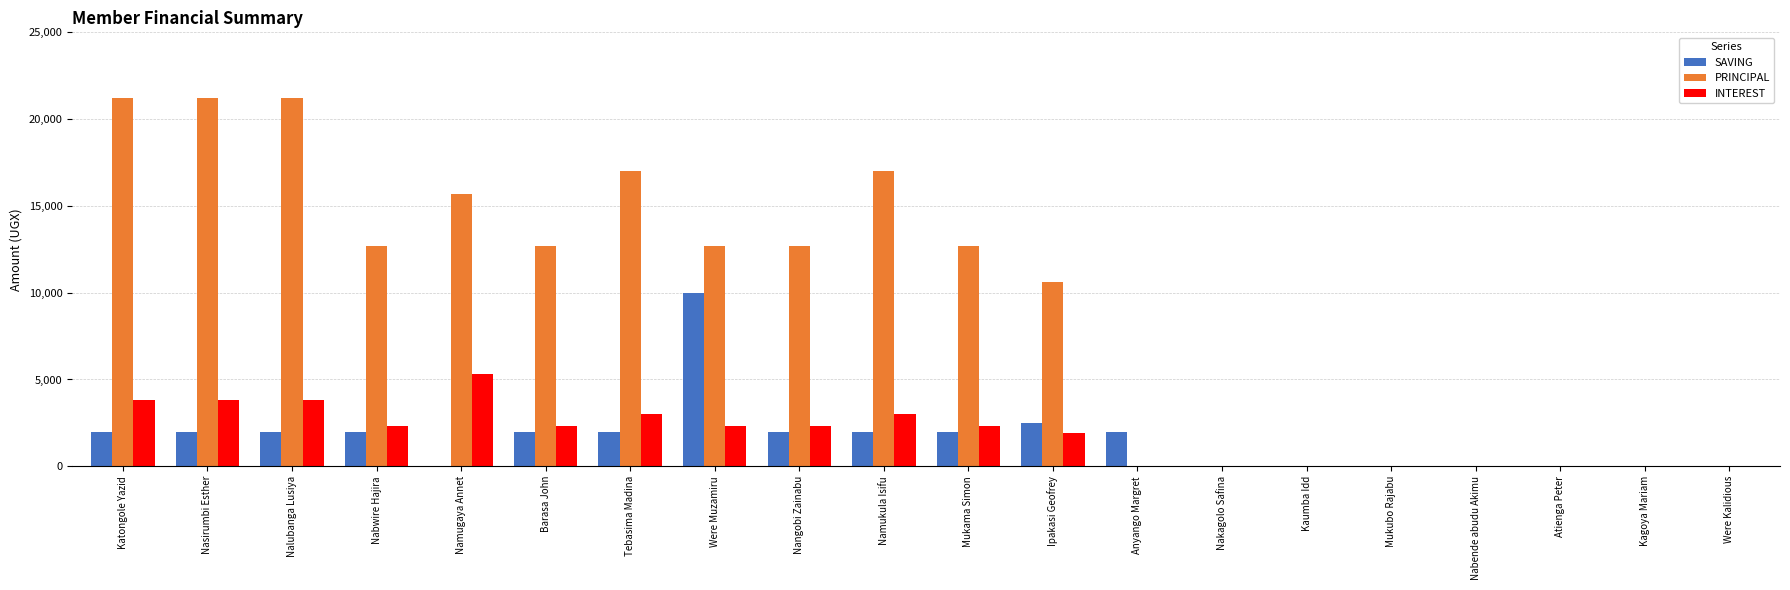

Which series has the largest range (max minus min)?

PRINCIPAL